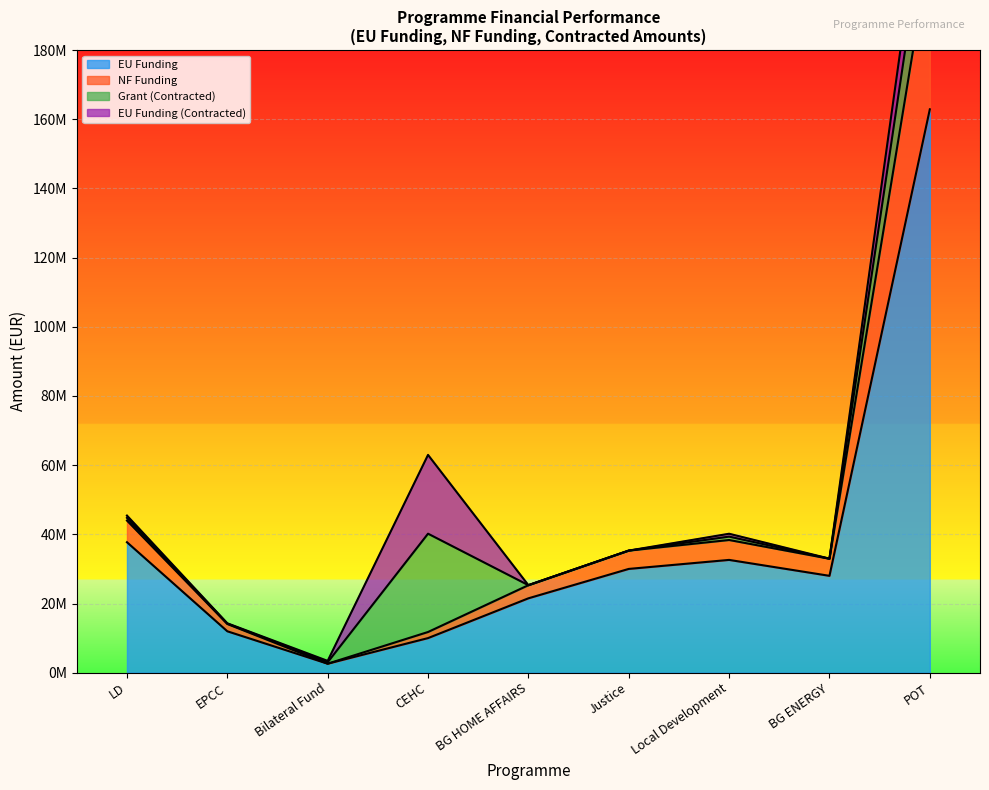

What is the label of the 9th point from the right?

LD